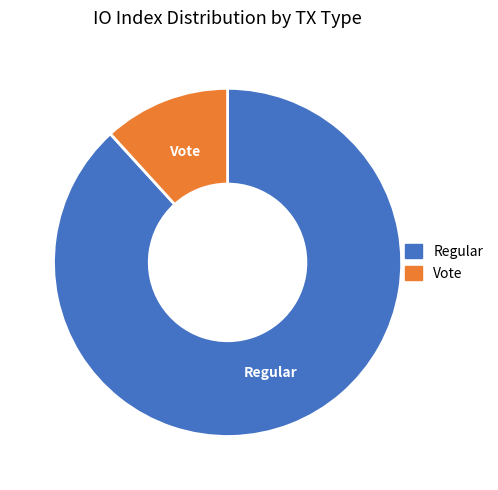

The Regular slice represents 88% of the pie. True or false?

True